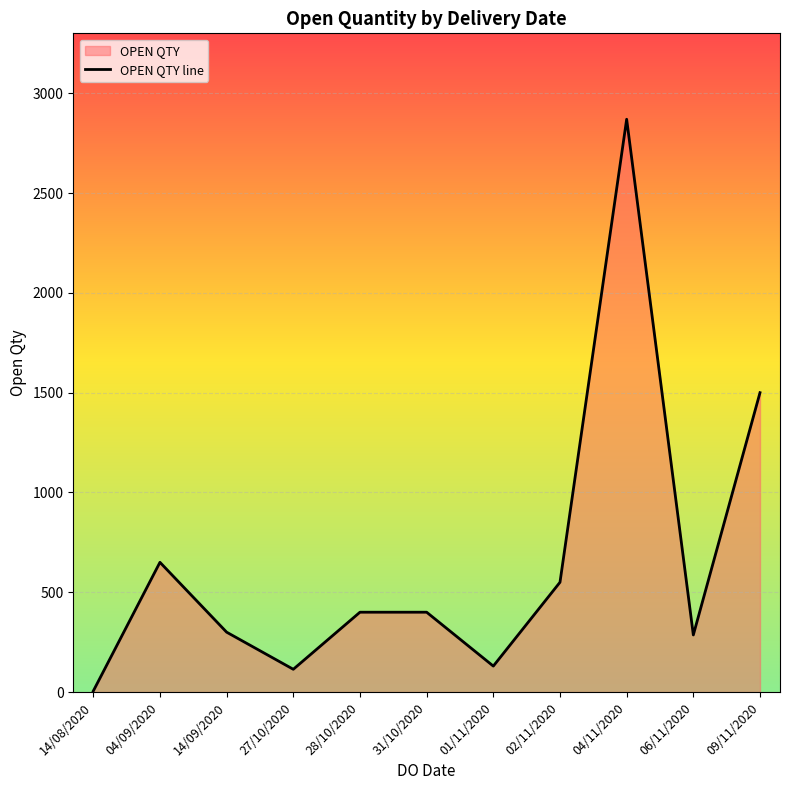

List the labels in order of value, smallest first.

14/08/2020, 27/10/2020, 01/11/2020, 06/11/2020, 14/09/2020, 28/10/2020, 31/10/2020, 02/11/2020, 04/09/2020, 09/11/2020, 04/11/2020